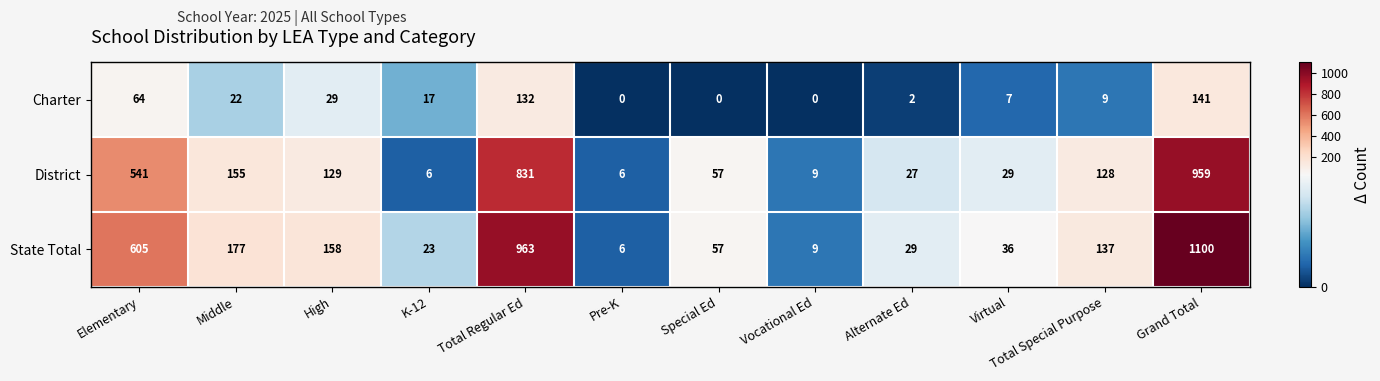

What is the total value across all series at Middle?

354